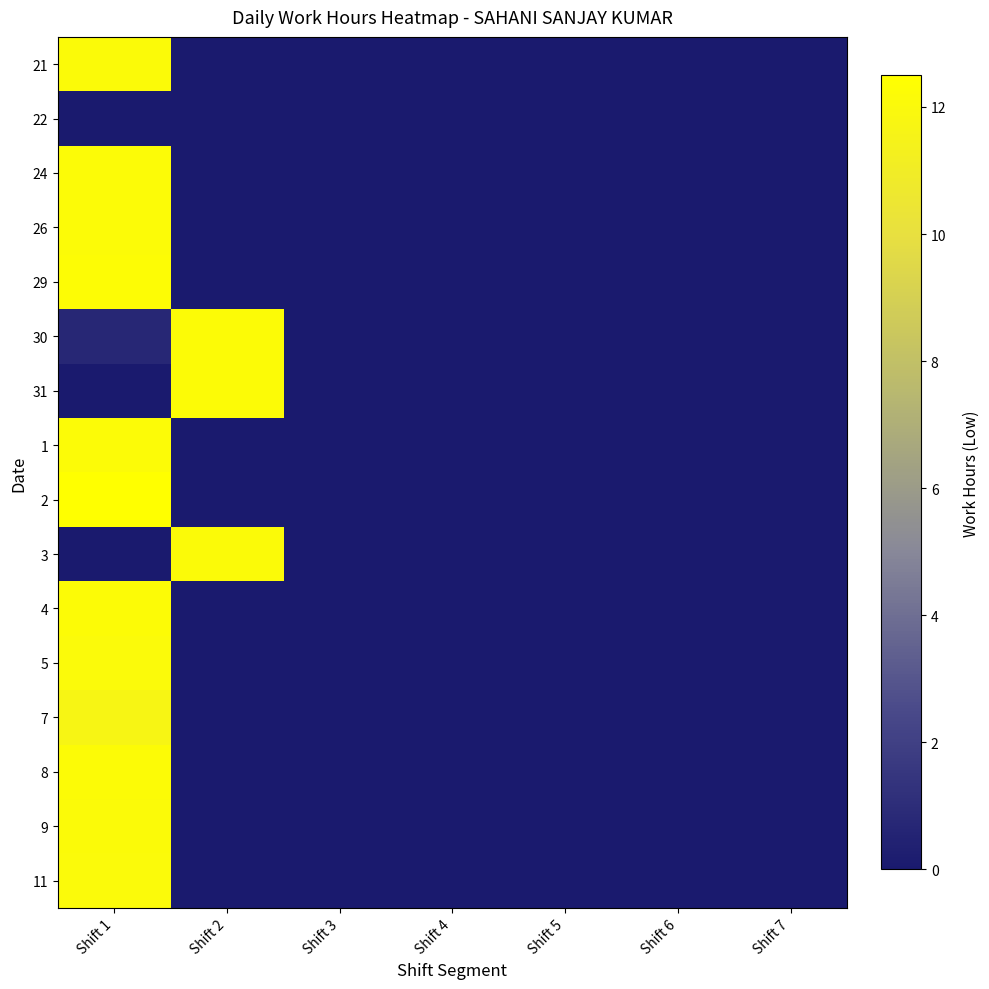

What is the maximum value shown in the chart?

12.5